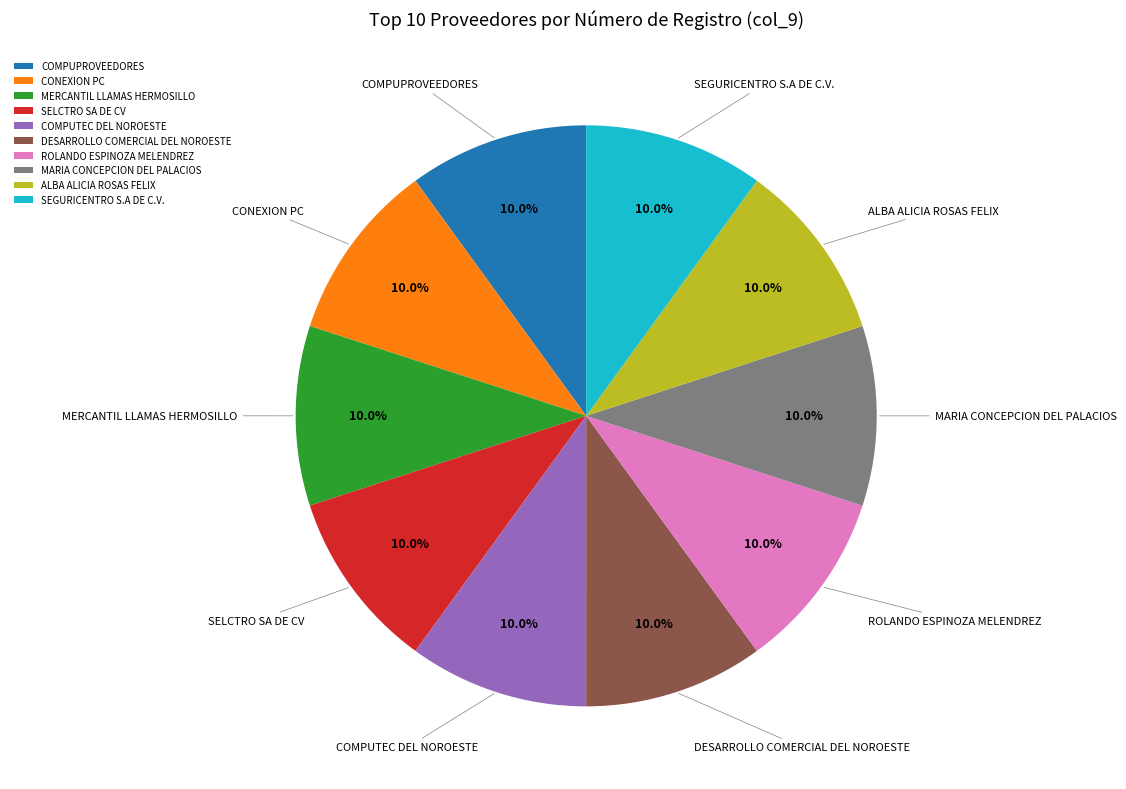

Is ALBA ALICIA ROSAS FELIX the majority of the pie?

No